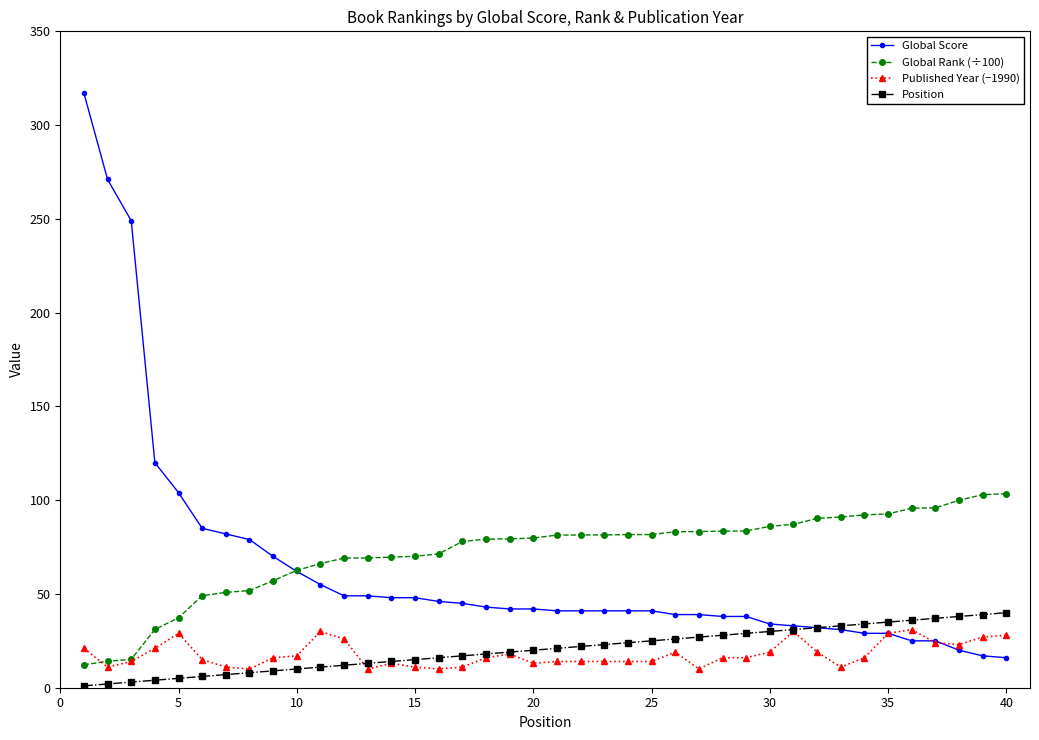

What is the maximum value shown in the chart?

317.0